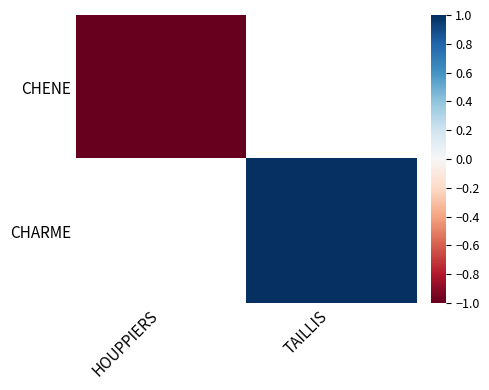

Count the number of categories in the chart.

2